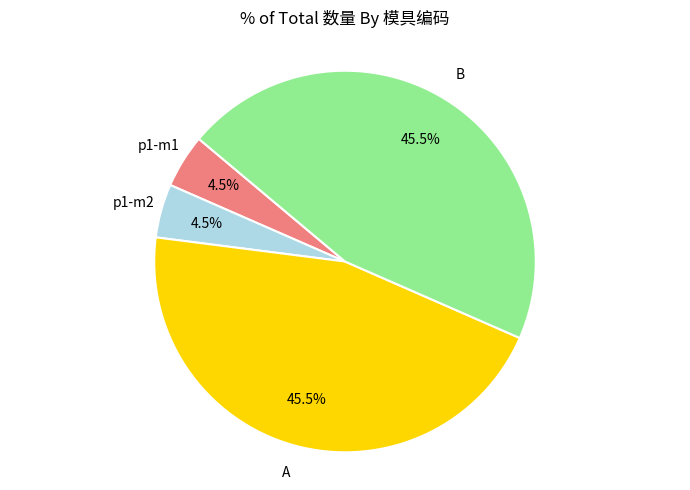

Does any single category account for the majority?

No